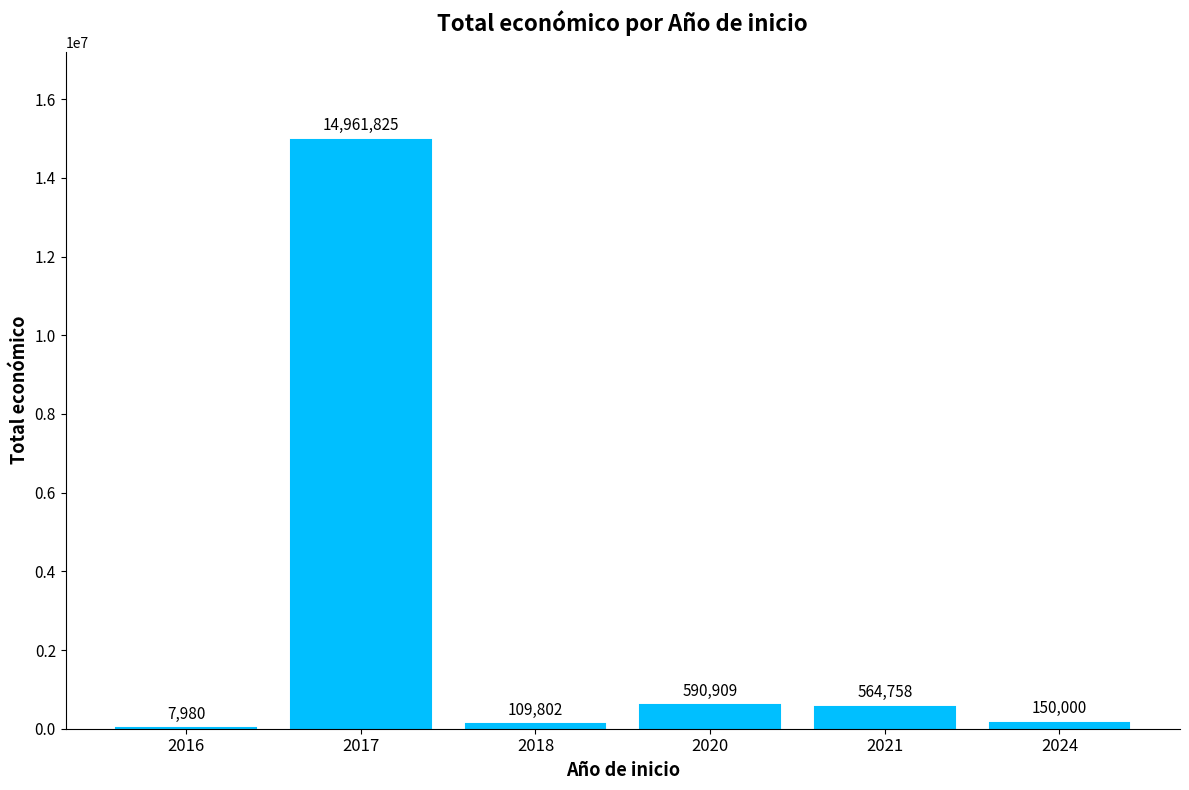

Which category has the highest value across all series?

2017